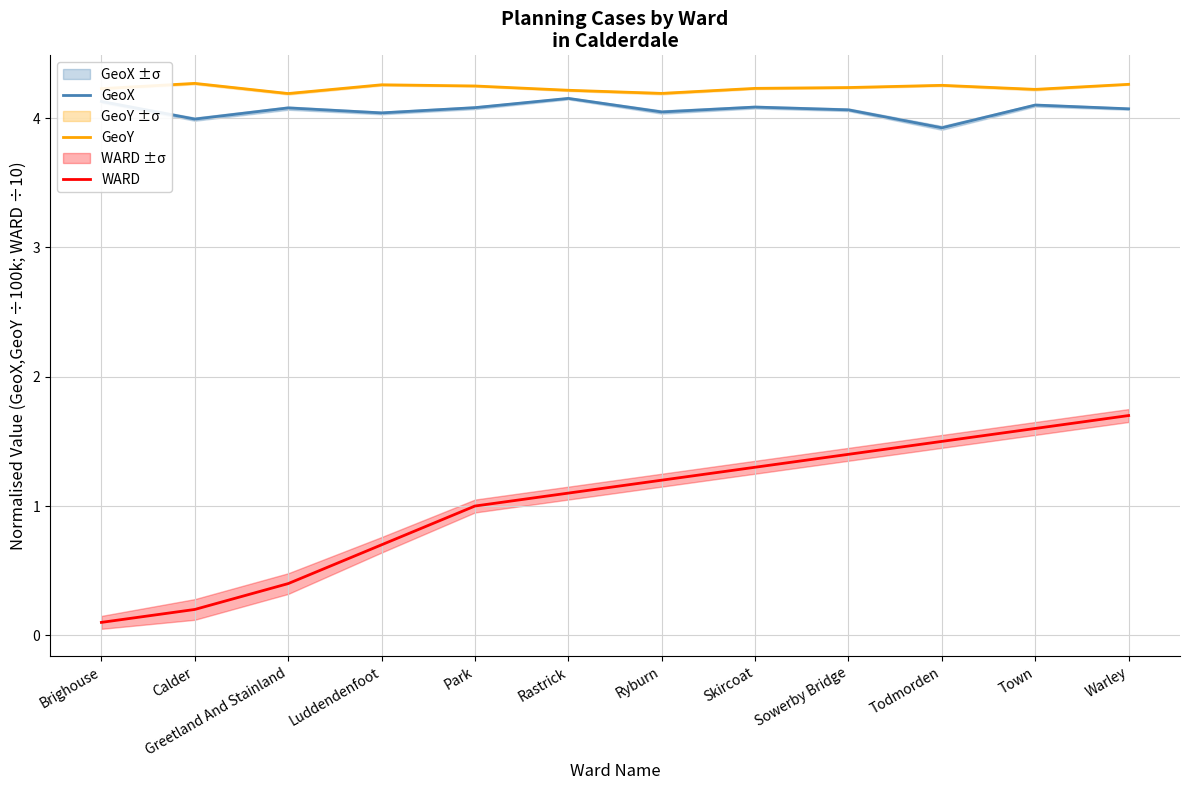

What is the label of the 7th point from the right?

Rastrick